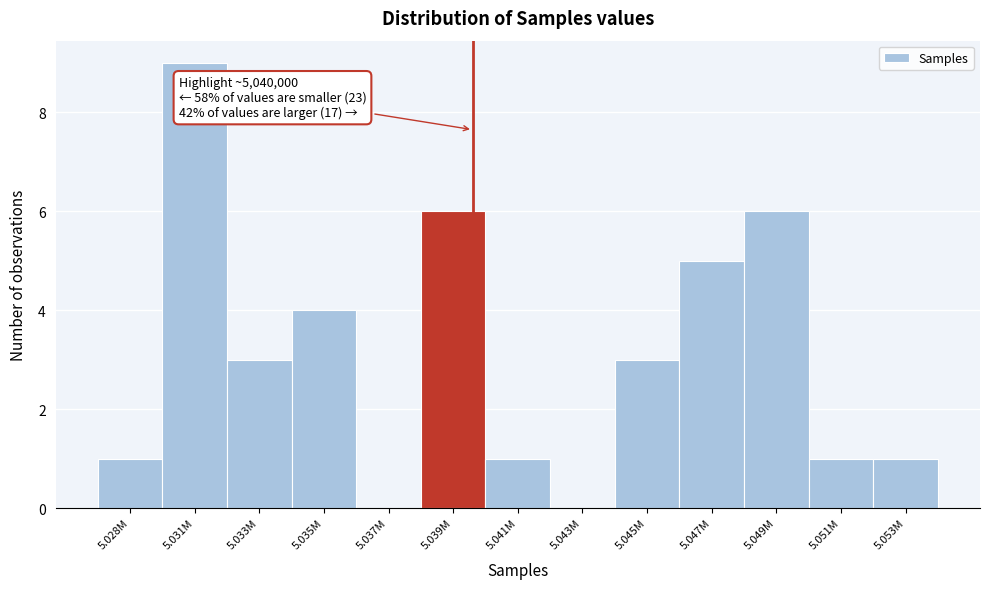

Reading left to right, what are all the values shown in this chart?

5.028M=1	5.031M=9	5.033M=3	5.035M=4	5.037M=0	5.039M=6	5.041M=1	5.043M=0	5.045M=3	5.047M=5	5.049M=6	5.051M=1	5.053M=1